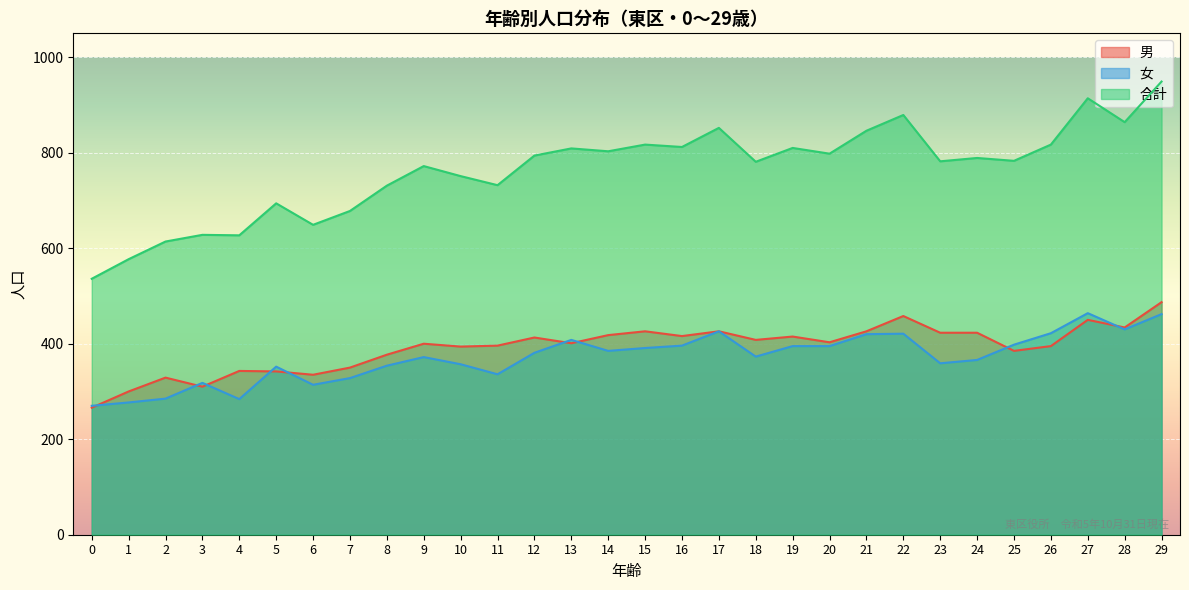

How many distinct data groups are displayed?

3